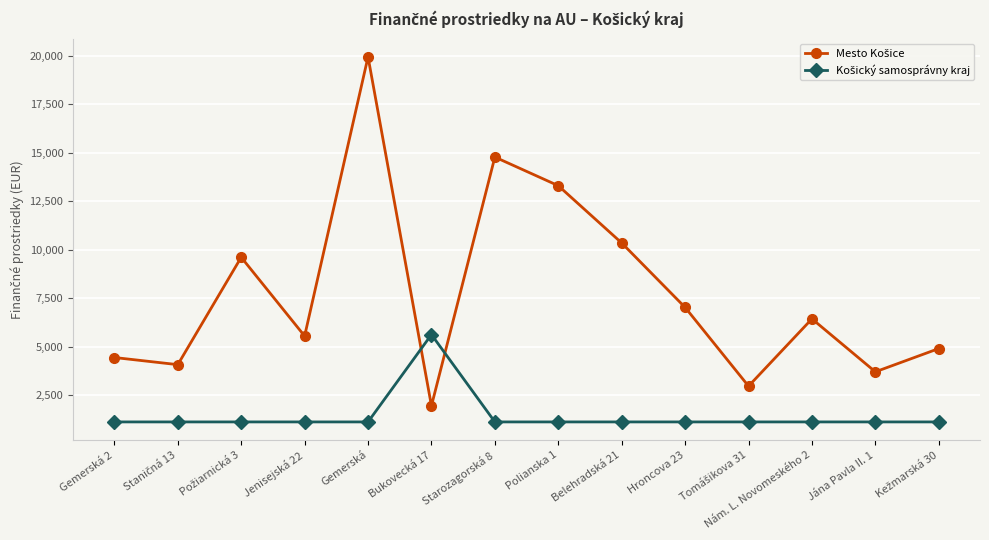

What is the spread (max minus min) of values at Belehradská 21?

9240